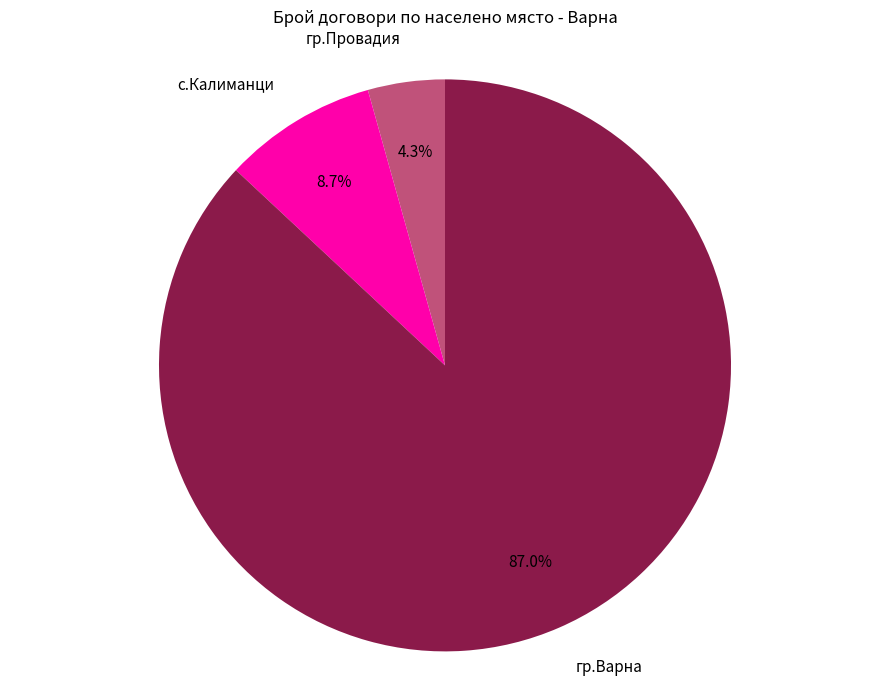

Count the number of slices in the pie.

3